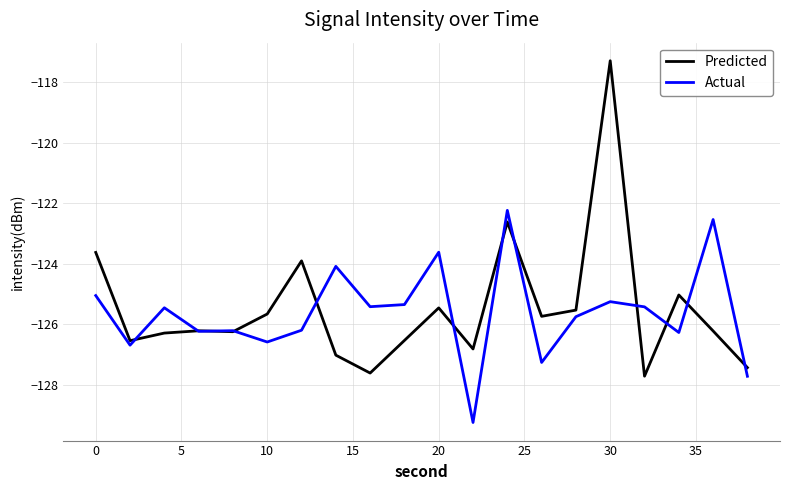

Which series has the widest spread of values?

Predicted